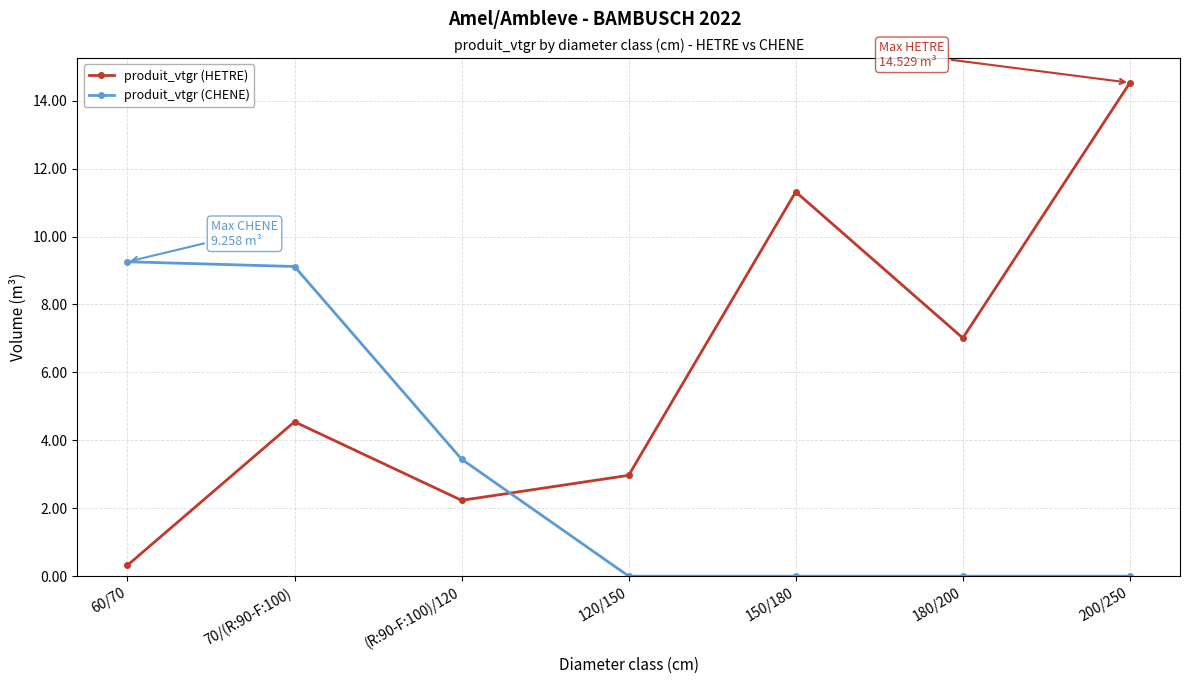

What is the label of the 4th point from the left?

120/150